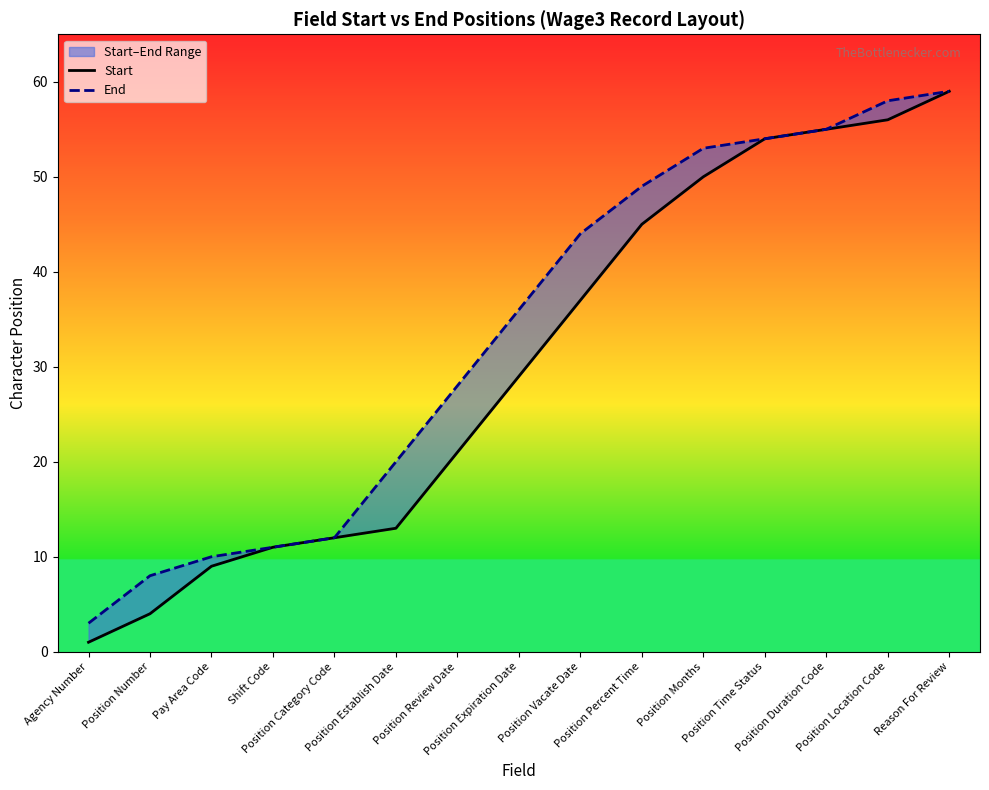

What is the sum of the End values at Position Vacate Date and Position Expiration Date?

80